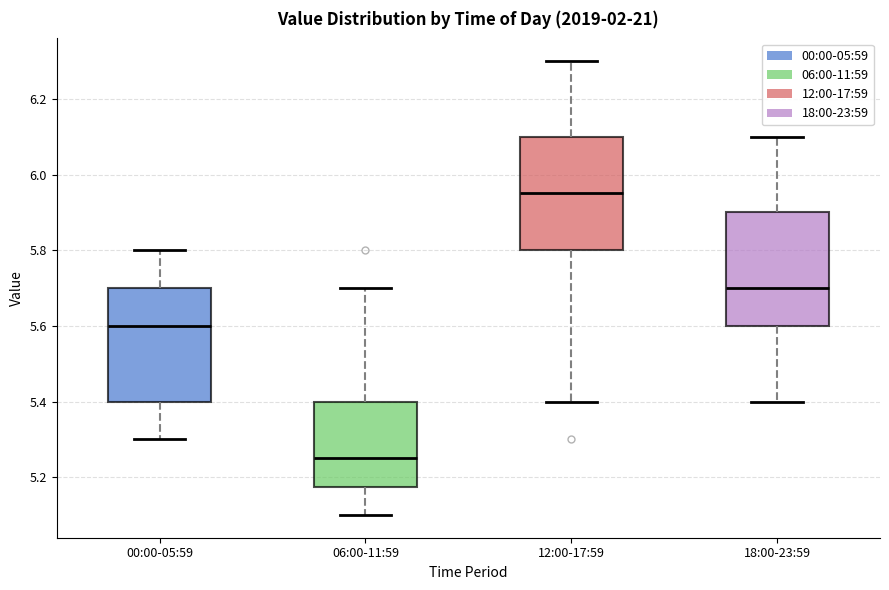

Where is the lower edge of the box for 00:00-05:59 on the y-axis? The values are not printed on the chart, so give them approximately, as read against the axis.

5.40